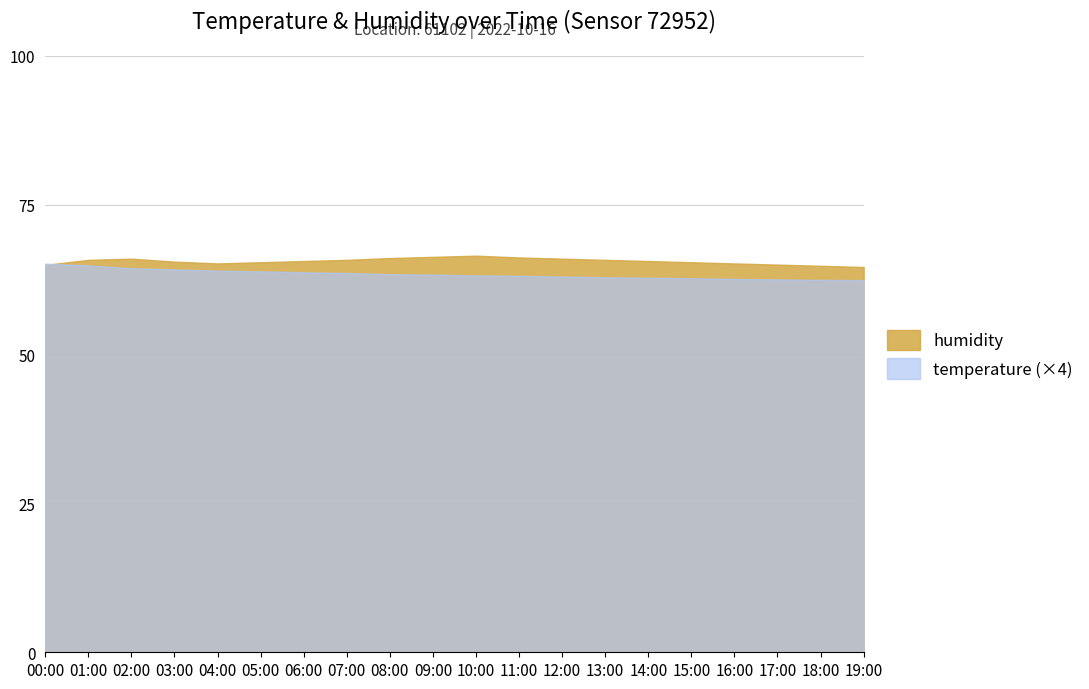

What are all the series names shown in the legend?

humidity, temperature (×4)